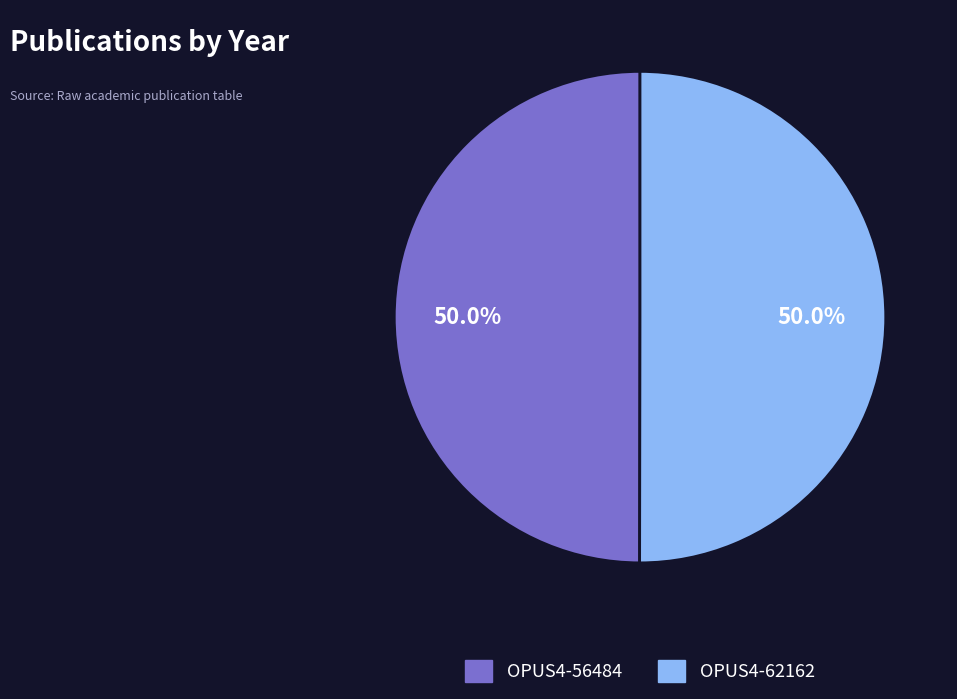

The OPUS4-62162 slice represents 50% of the pie. True or false?

True